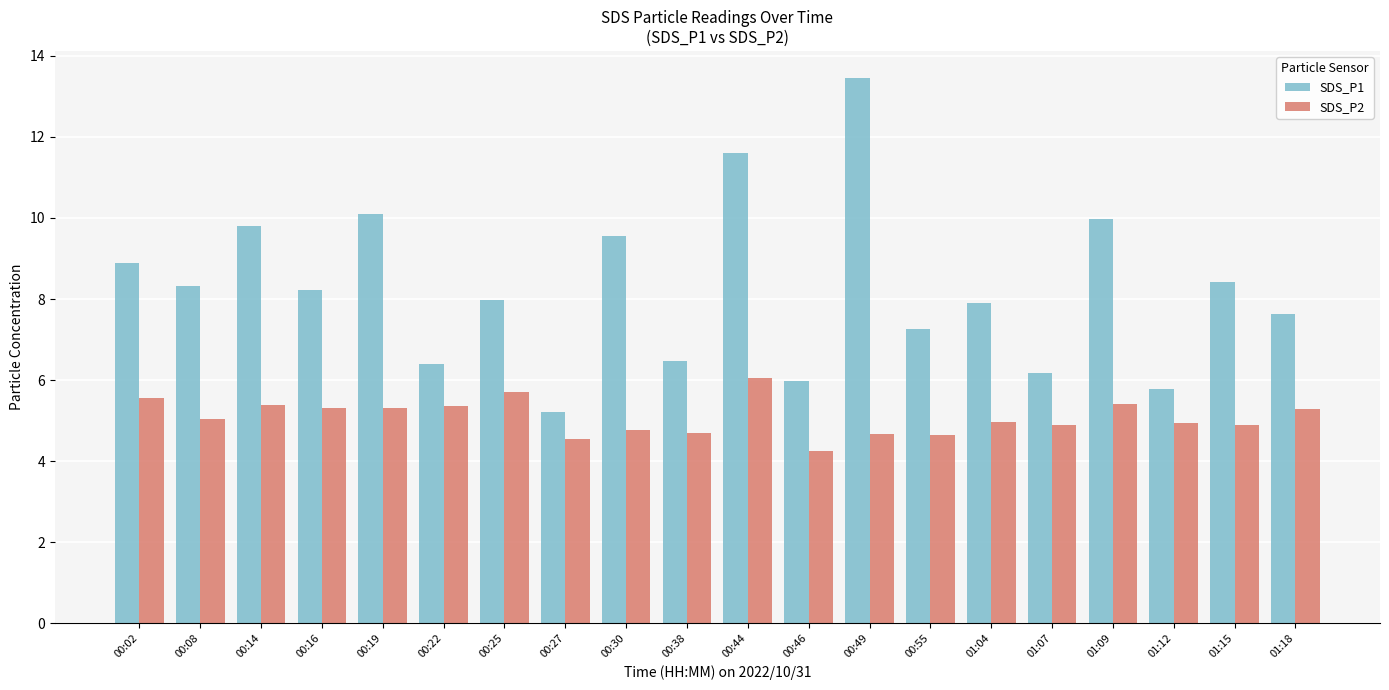

What is the sum of all SDS_P2 values?

101.7